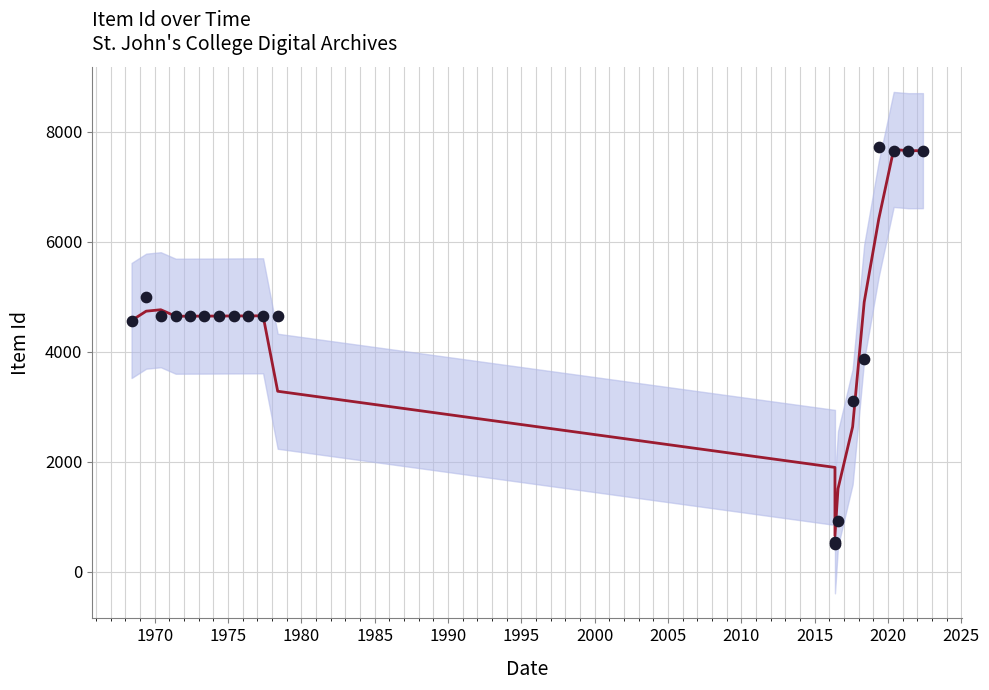

At how many categories does at least one series exceed 1080?

19